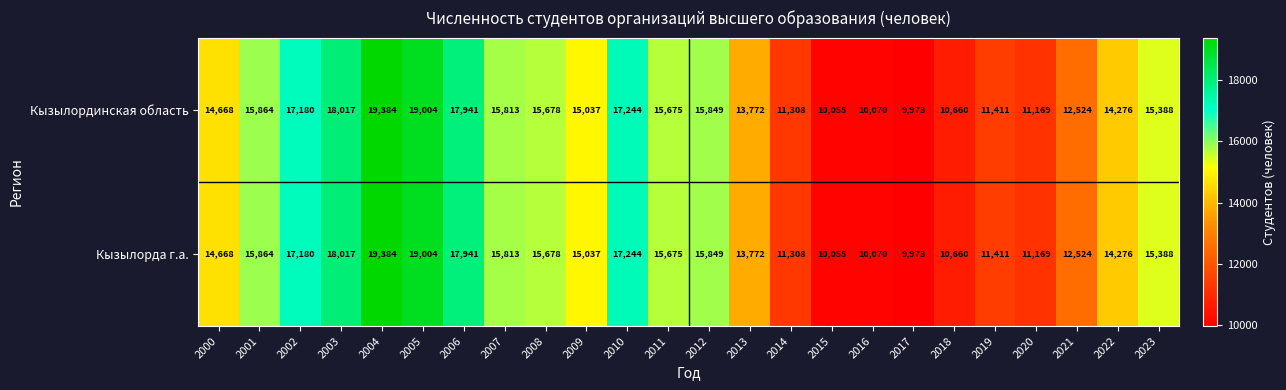

List the labels in order of Кызылординская область value, largest first.

2004, 2005, 2003, 2006, 2010, 2002, 2001, 2012, 2007, 2008, 2011, 2023, 2009, 2000, 2022, 2013, 2021, 2019, 2014, 2020, 2018, 2016, 2015, 2017